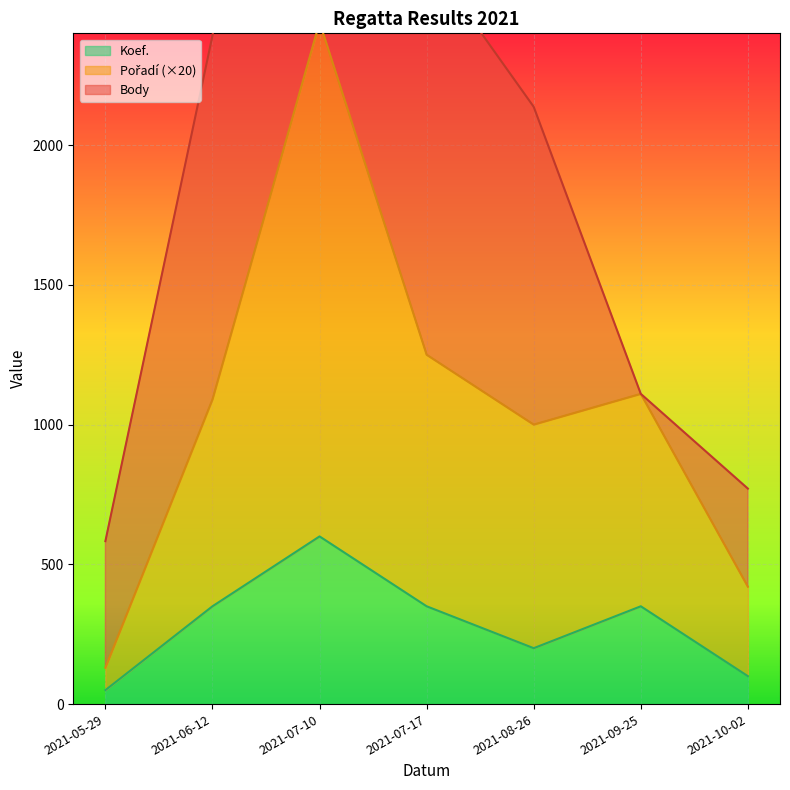

At which label is Koef. closest to 325?

2021-06-12